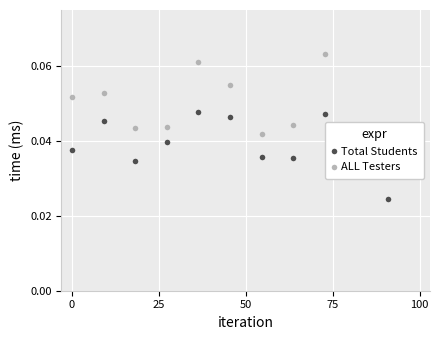

How many Total Students values are between 0 and 1?

12